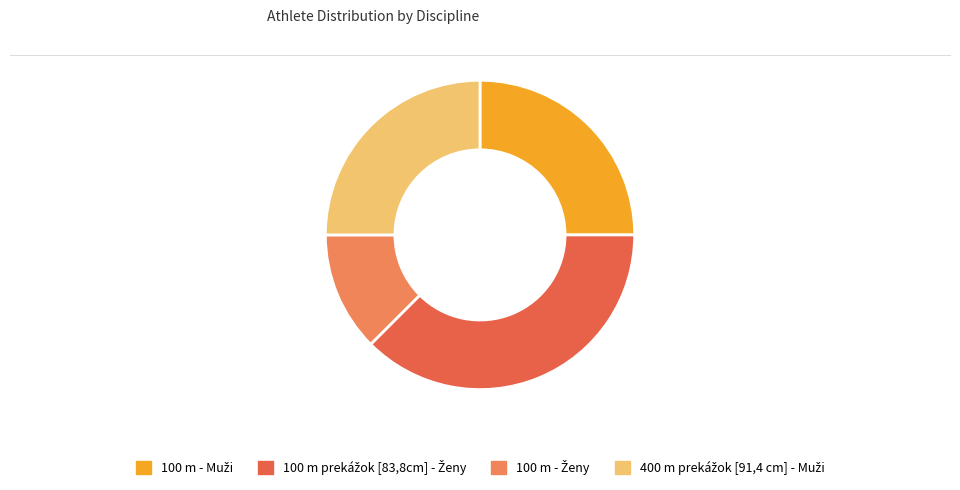

How many segments does this pie chart have?

4